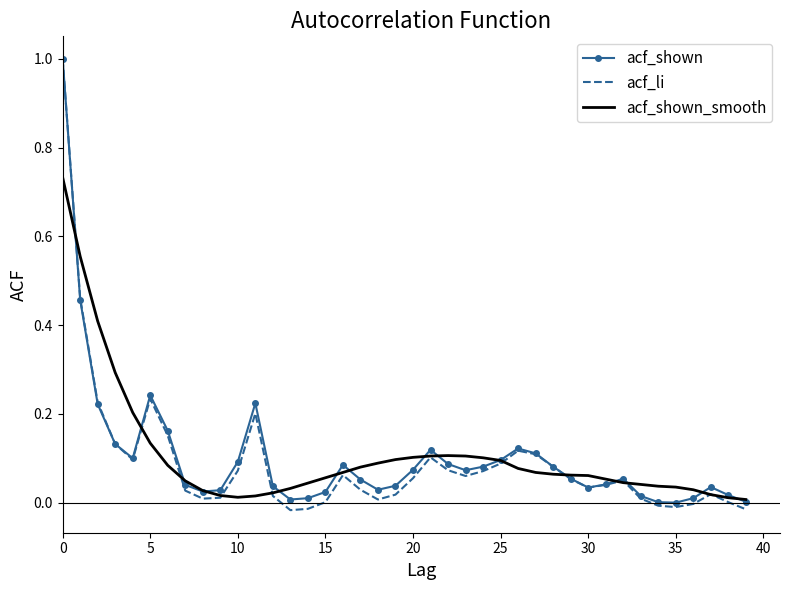

Which series has the widest spread of values?

acf_li